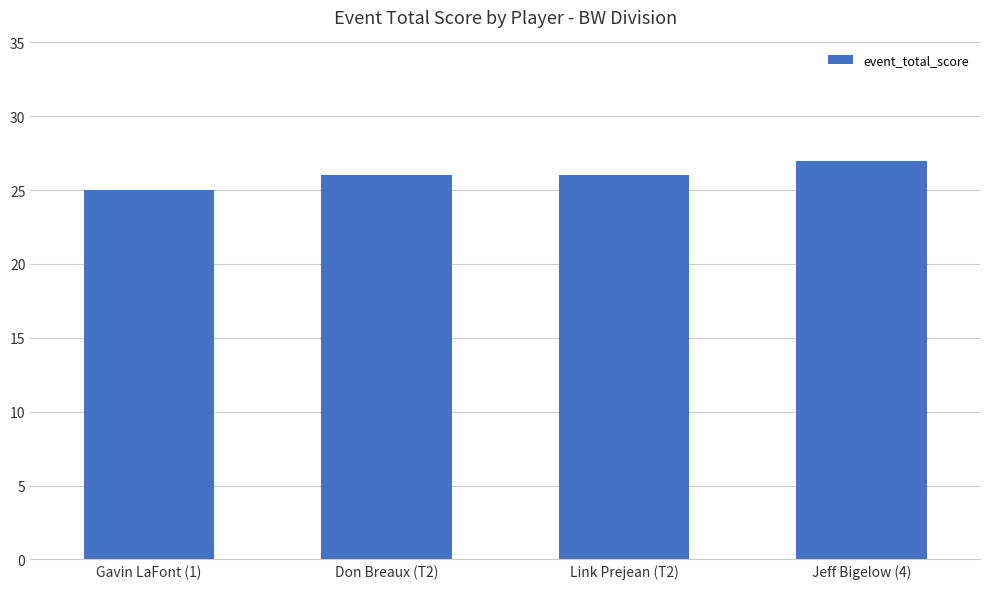

Reading left to right, what are all the values shown in this chart?

Gavin LaFont (1)=25	Don Breaux (T2)=26	Link Prejean (T2)=26	Jeff Bigelow (4)=27